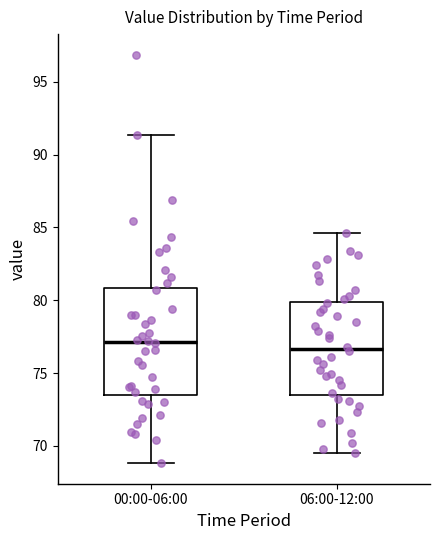

Where does the lower whisker of the box for 06:00-12:00 end on the y-axis? The values are not printed on the chart, so give them approximately, as read against the axis.

69.5